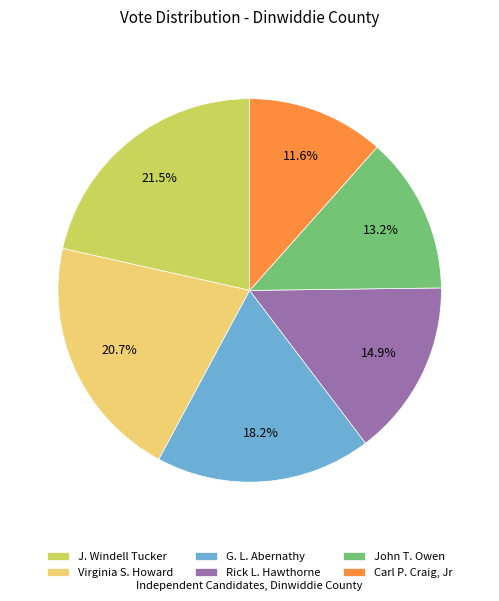

To the nearest percent, what percentage of the pie is John T. Owen?

13%